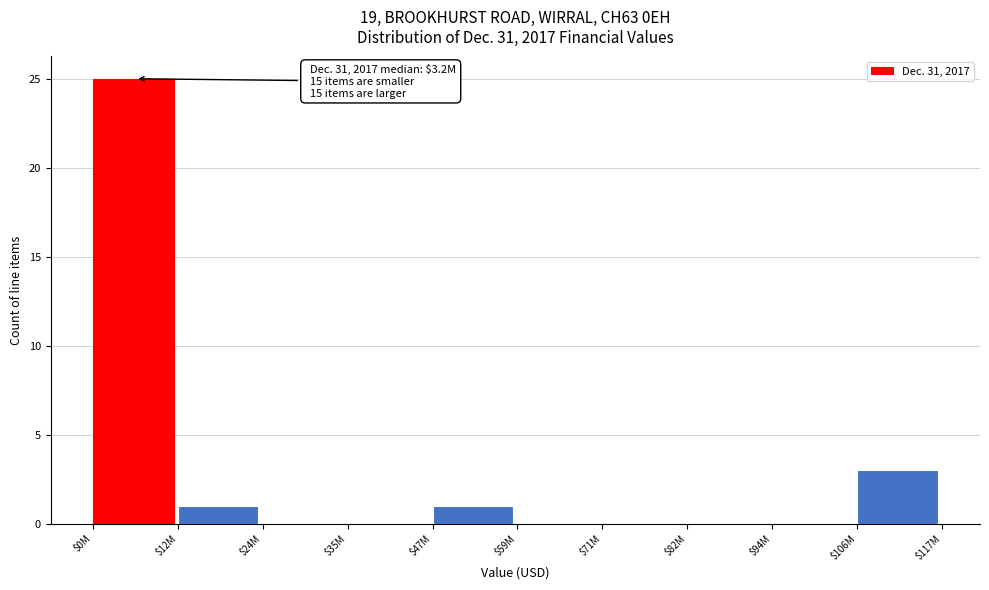

The chart shows a value of 1 at $106M. True or false?

False